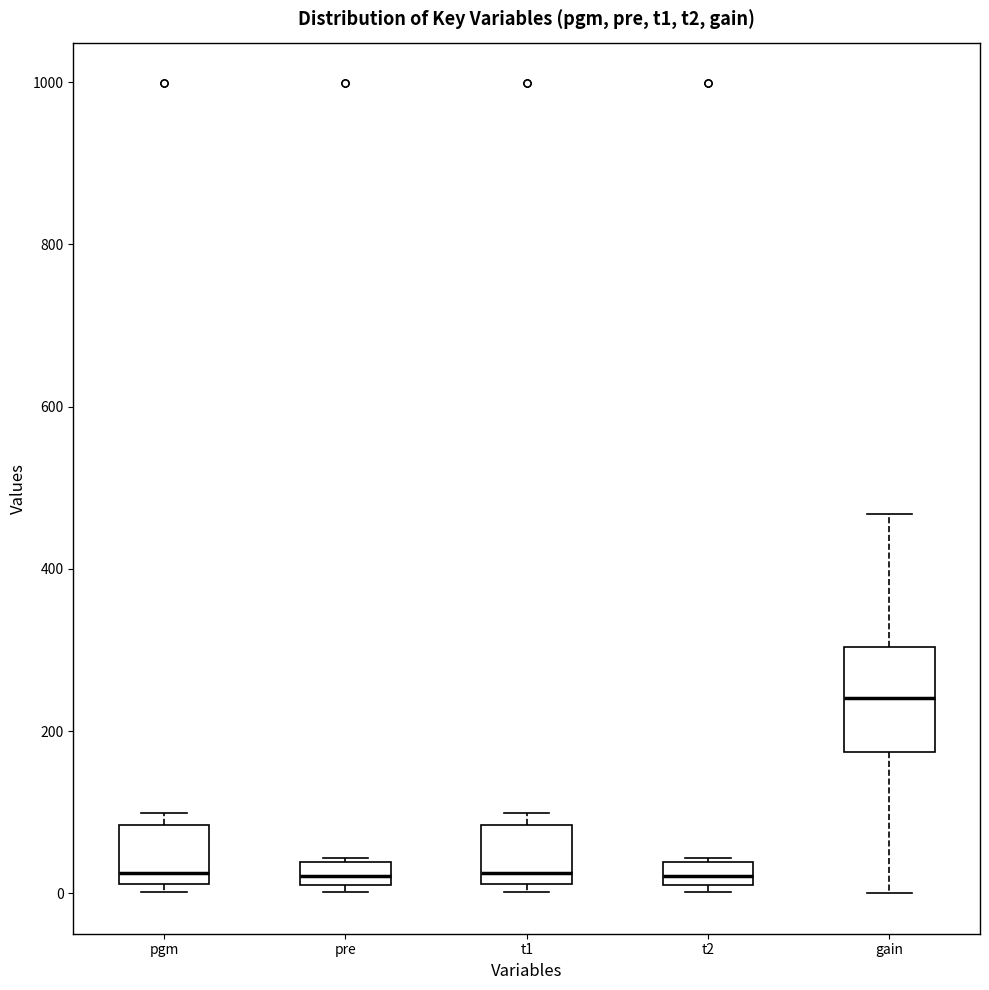

Which box has the highest median line?

gain